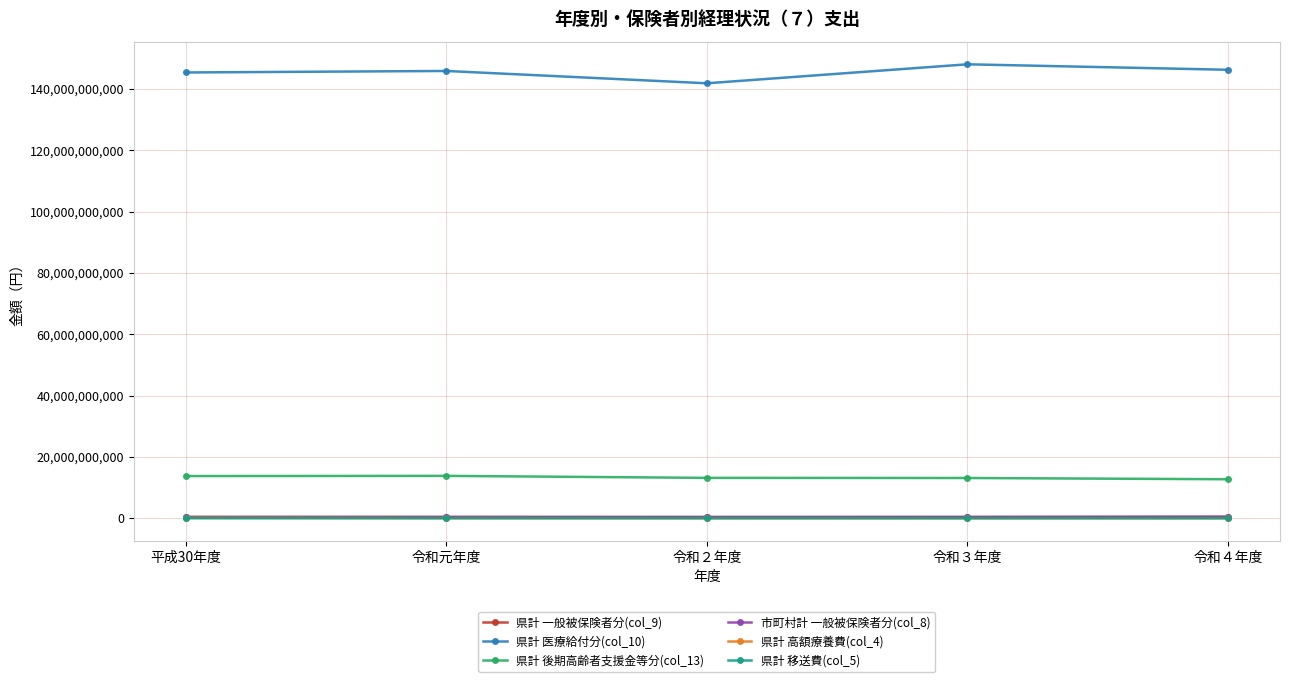

Where is the first local minimum for 県計 医療給付分(col_10)?

令和２年度